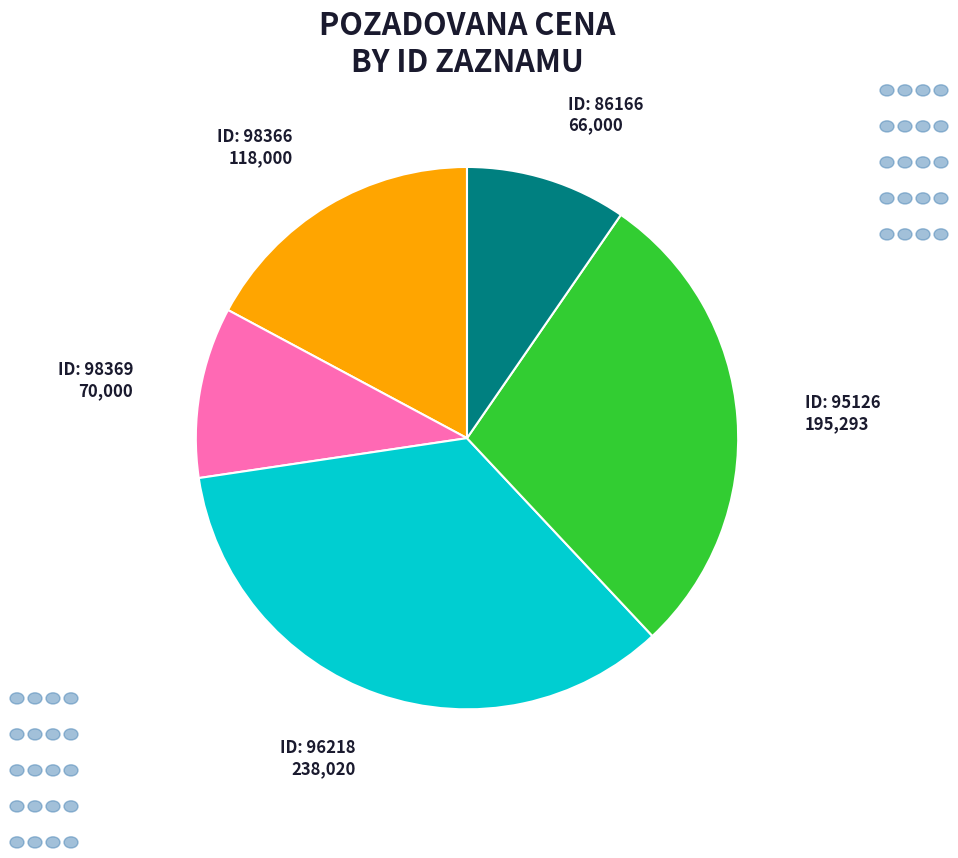

Does any single category account for the majority?

No